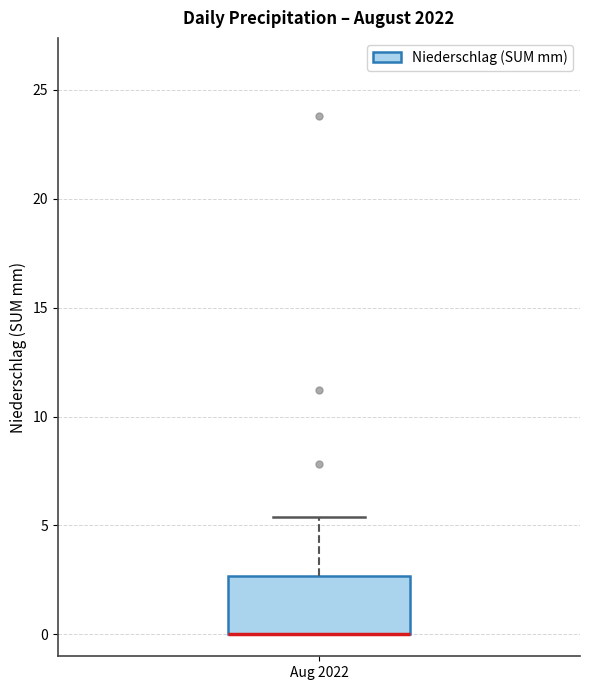

Read this box plot against the y-axis: the position of the median line, the range covered by the box, and the ends of both whiskers. The values are not printed on the chart, so give them approximately, as read against the axis.

median 0.0 (drawn on the box's lower edge), box 0.0 to 2.5, whiskers 0.0 to 5.5